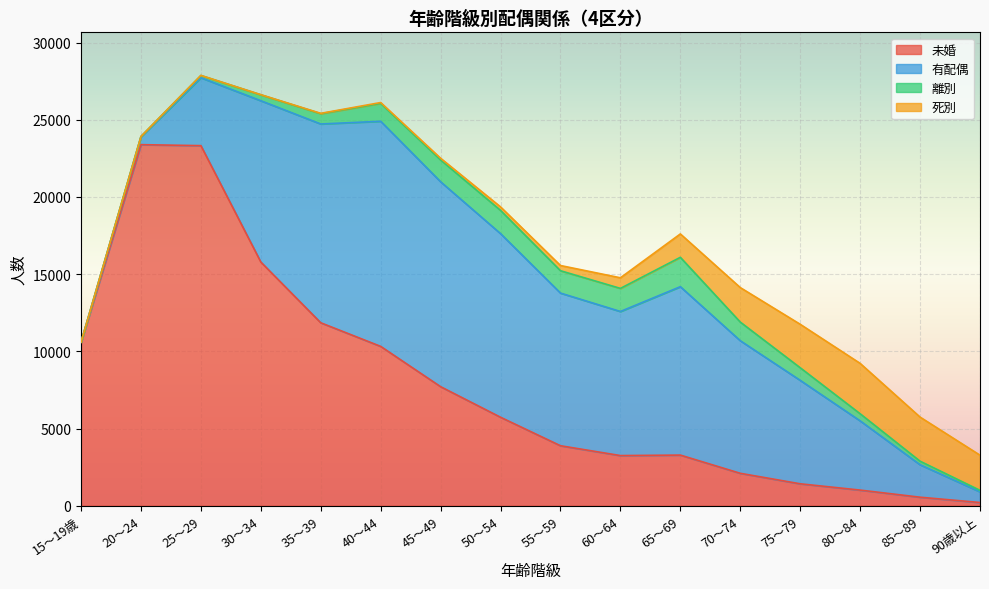

What is the value of the 有配偶 point at the 11th from the left?

10906